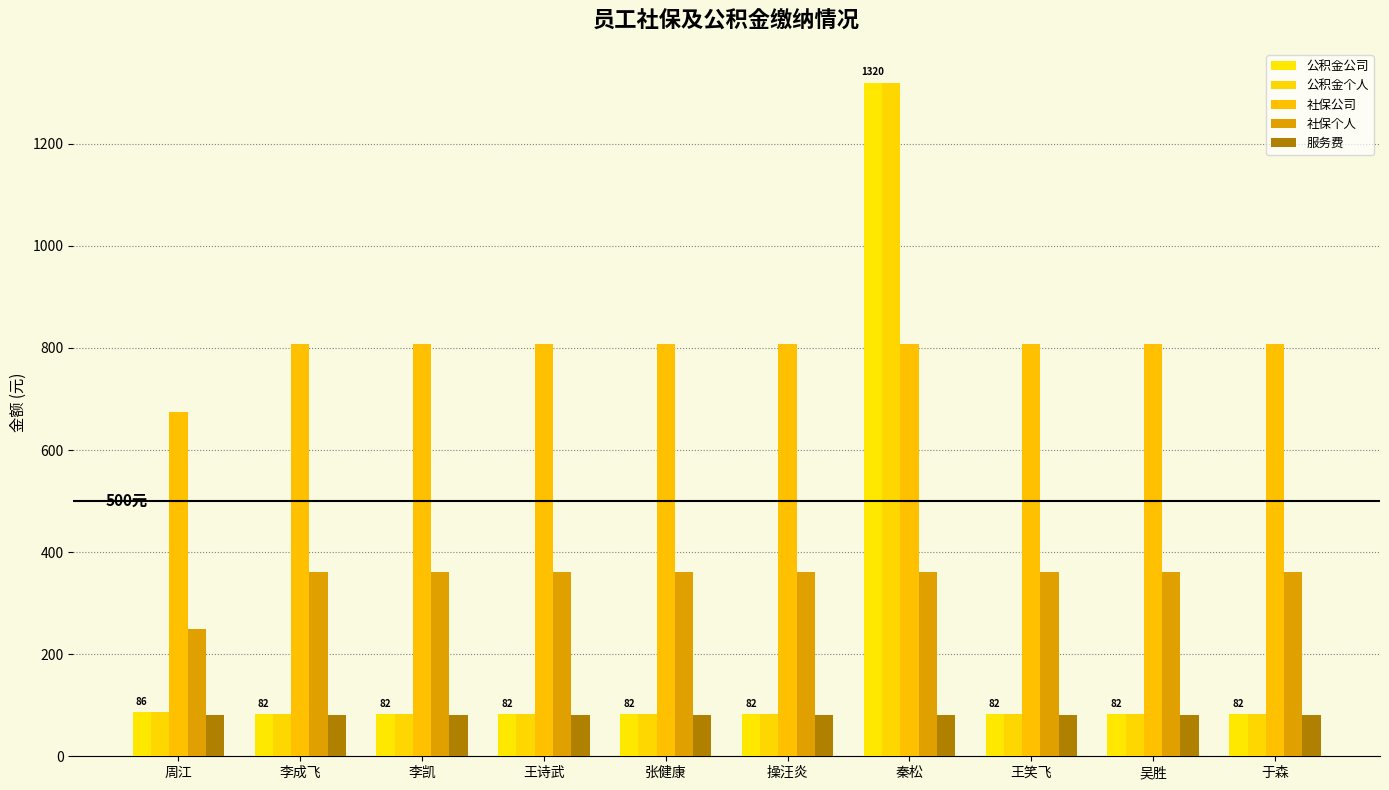

True or false: 社保个人 has a value of 360.1 at 李成飞.

True